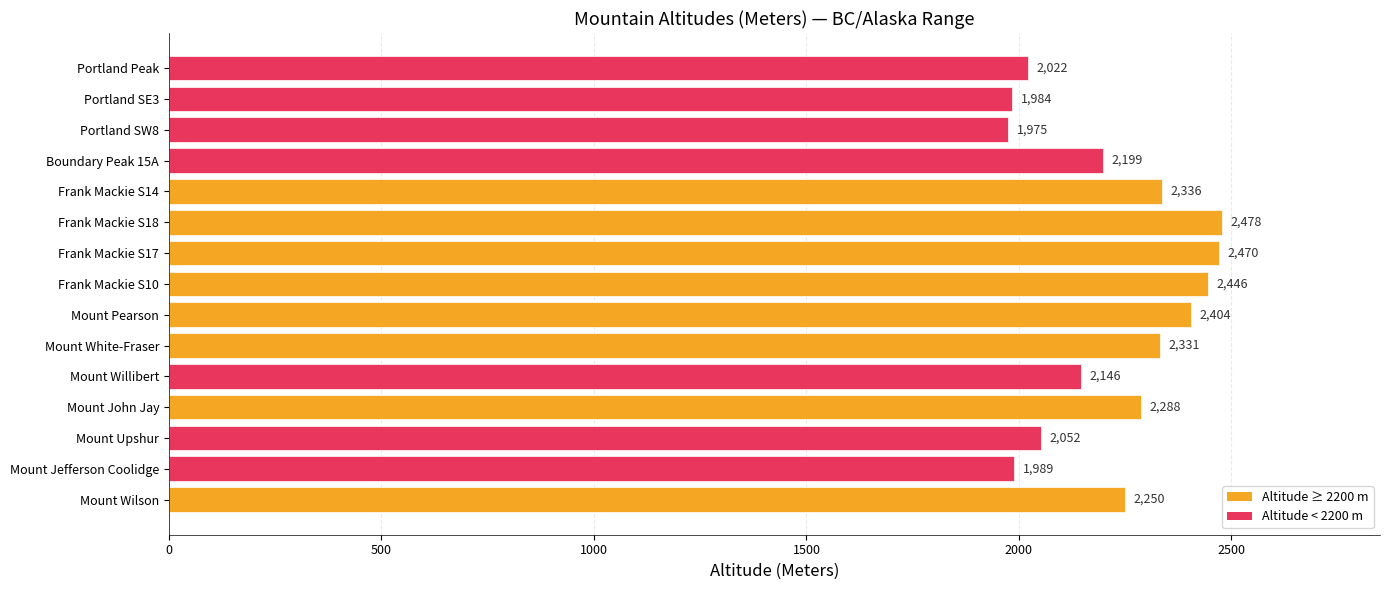

How many data points does each series have?

15